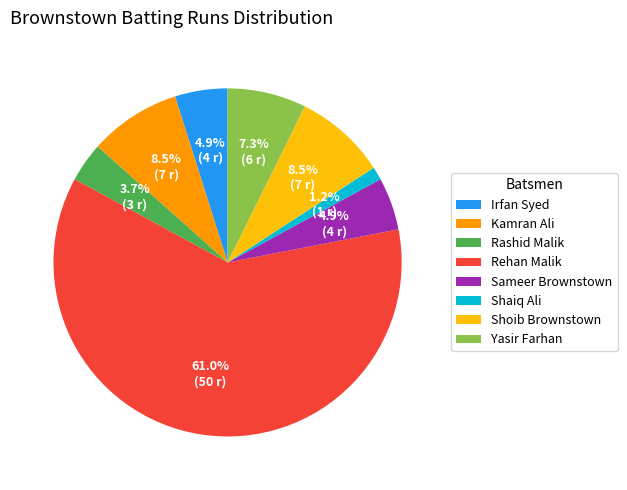

Is the sum of Shaiq Ali and Yasir Farhan greater than half?

No